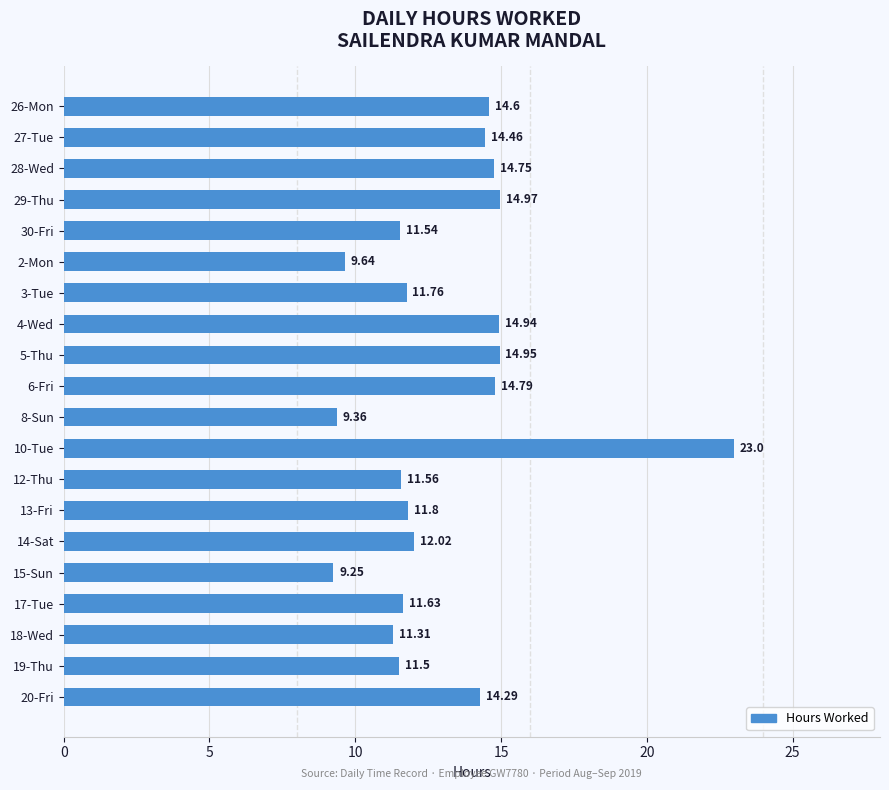

What is the change in value from 27-Tue to 3-Tue?

-2.7